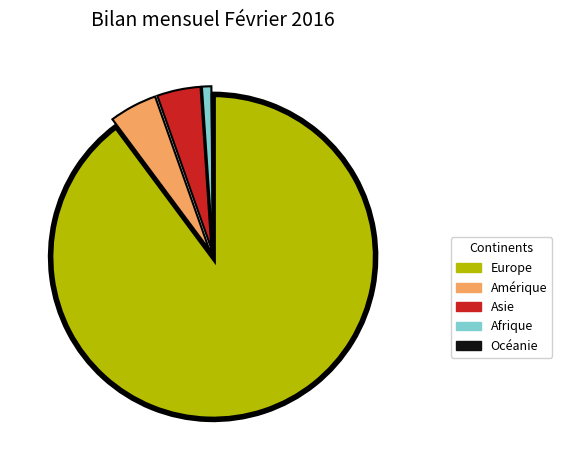

Which category accounts for the majority?

Europe